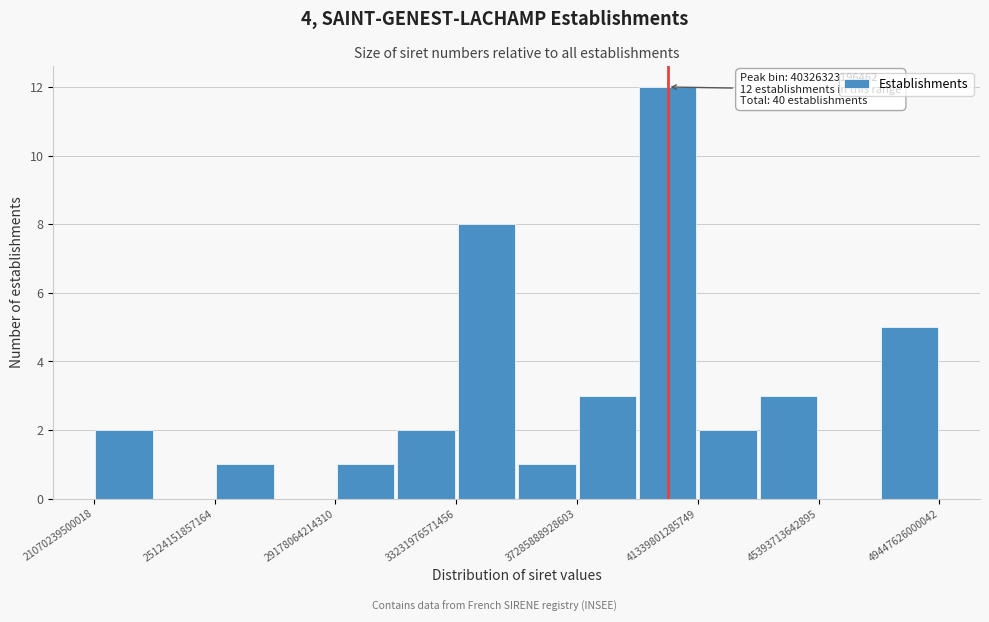

Over which range of the x-axis is the bar tallest?

39500000000000 to 41500000000000